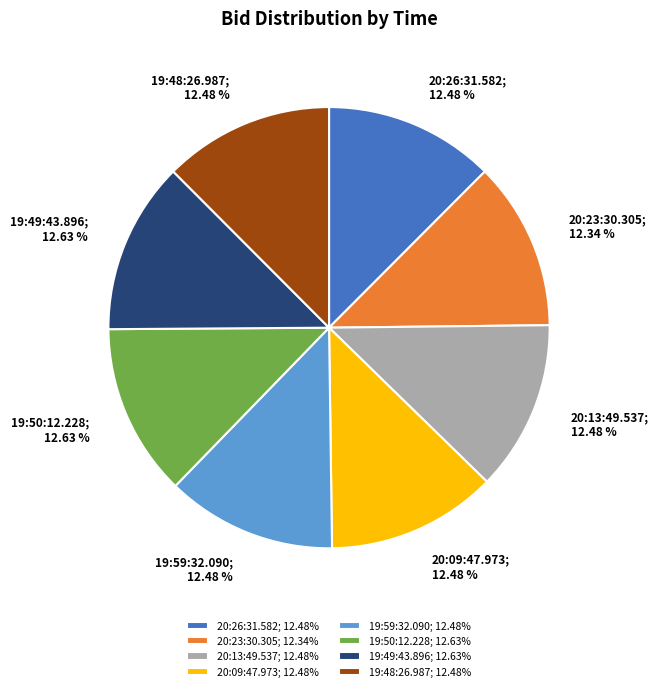

To the nearest percent, what is the combined percentage of 19:48:26.987 and 19:50:12.228?

25%